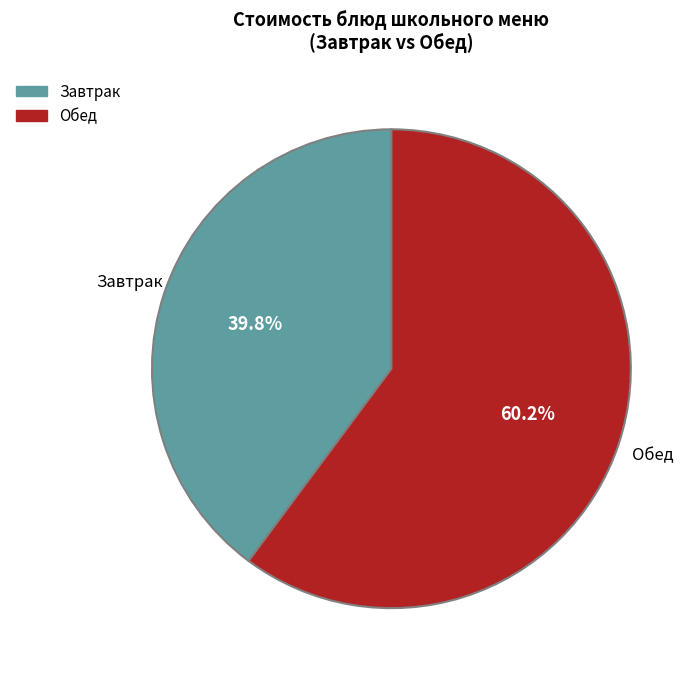

Does any single category account for the majority?

Yes